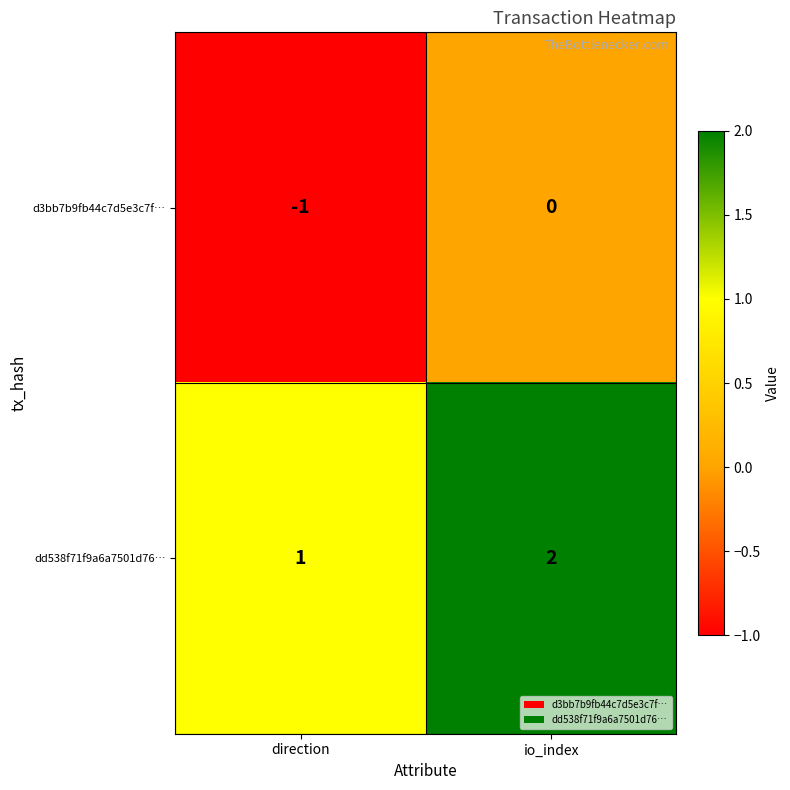

At which category is the sum across all series the highest?

io_index